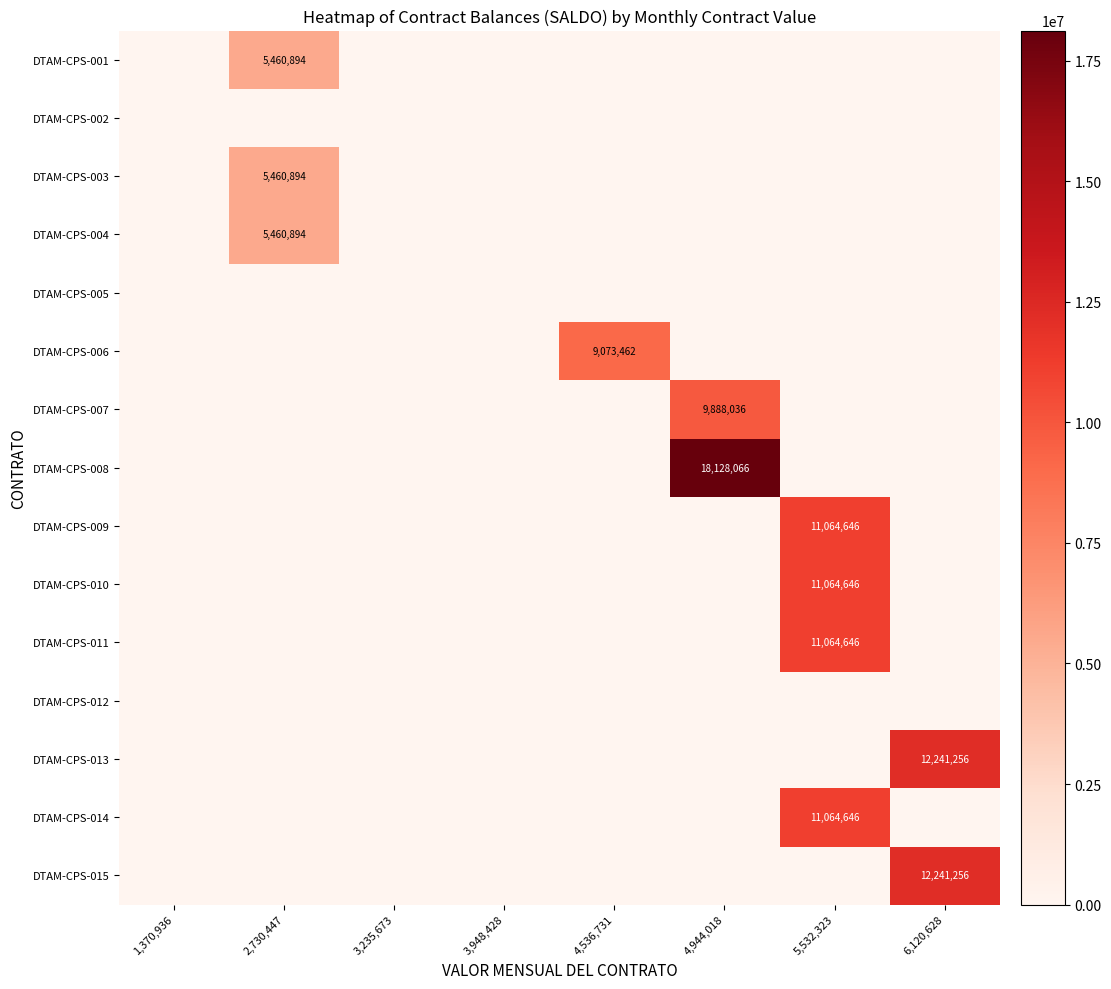

Which category has the highest value in the DTAM-CPS-004 series?

2,730,447